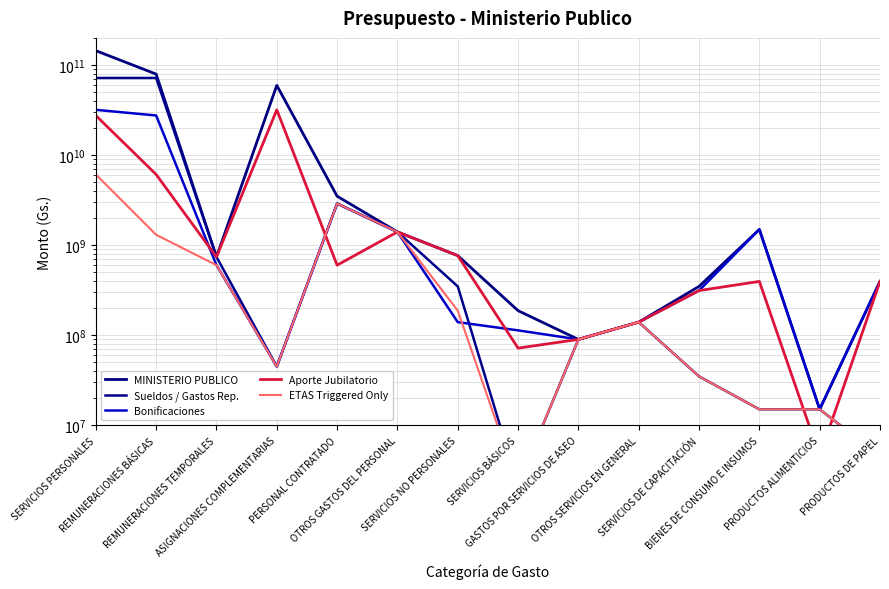

What is the difference between the ETAS Triggered Only values at ASIGNACIONES COMPLEMENTARIAS and REMUNERACIONES TEMPORALES?

555125000